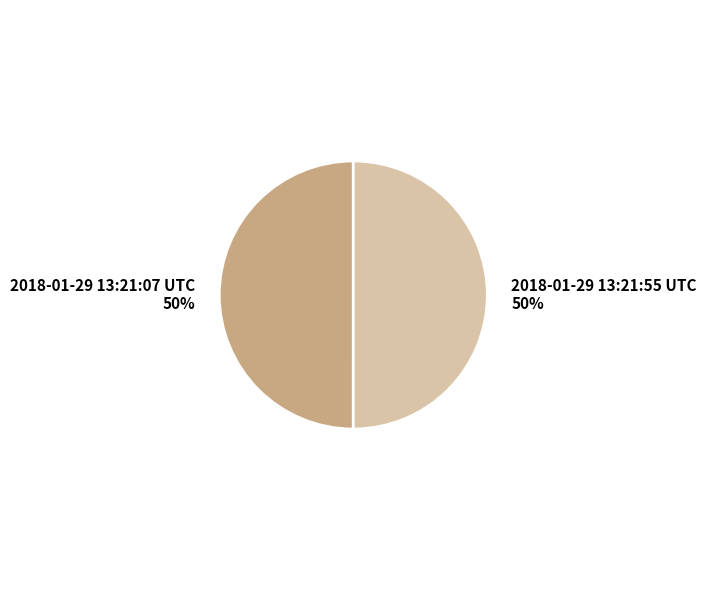

Combined, do 2018-01-29 13:21:55 UTC and 2018-01-29 13:21:07 UTC account for over 50%?

Yes